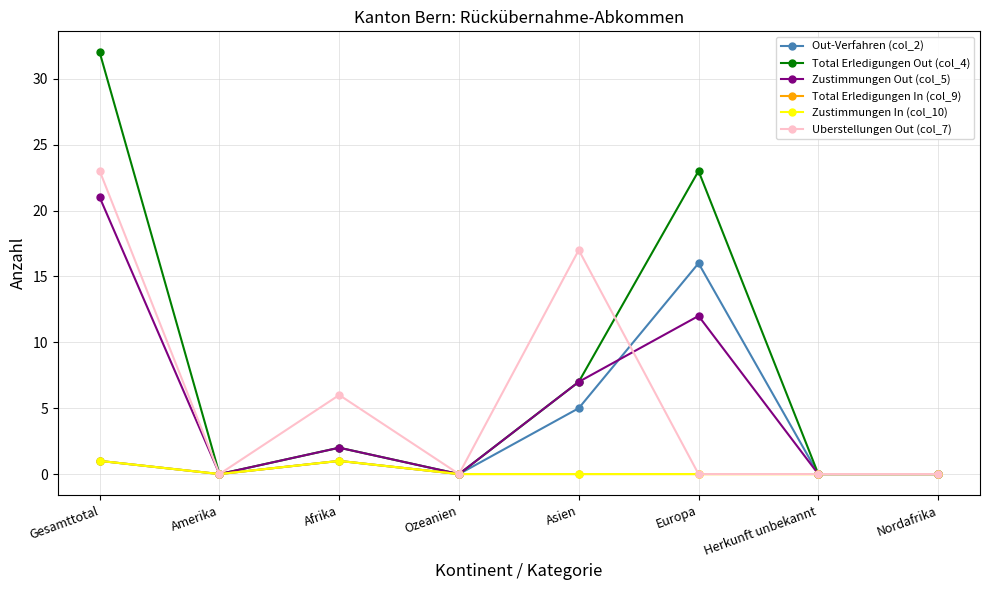

What is the label of the 5th point from the left?

Asien